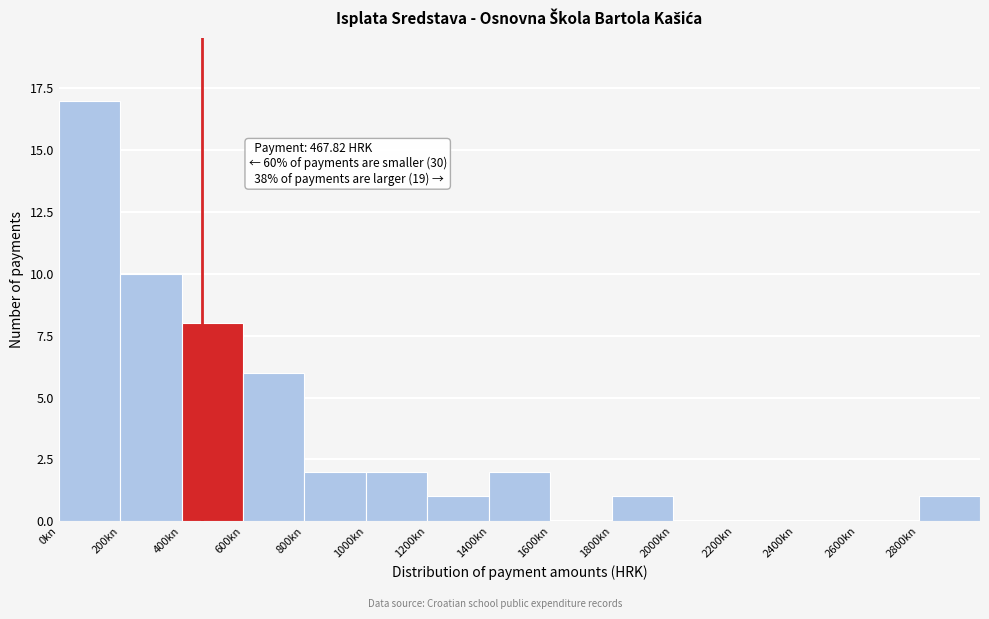

Which range on the x-axis has the tallest bar?

0 to 200